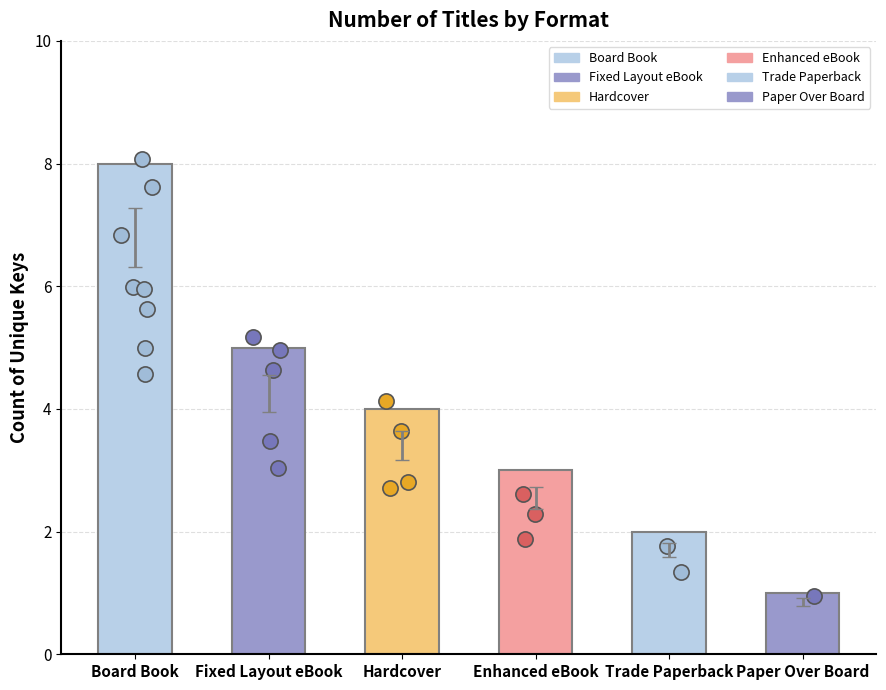

Between Paper Over Board and Hardcover, which is larger?

Hardcover